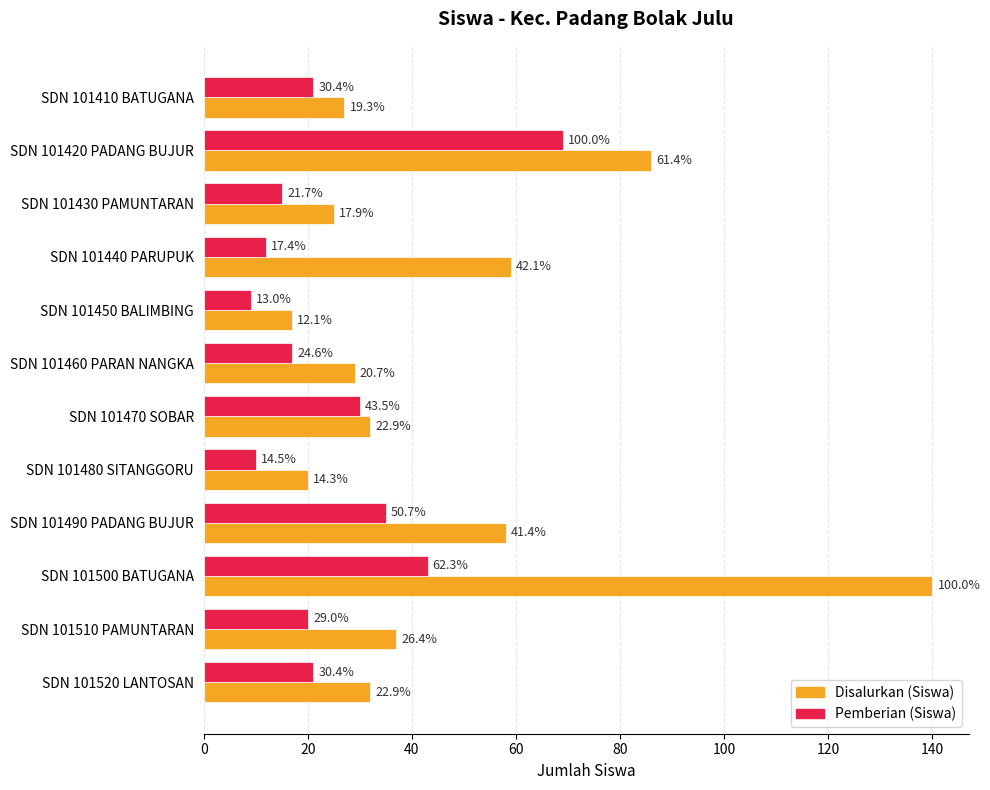

What are all the series names shown in the legend?

Disalurkan (Siswa), Pemberian (Siswa)